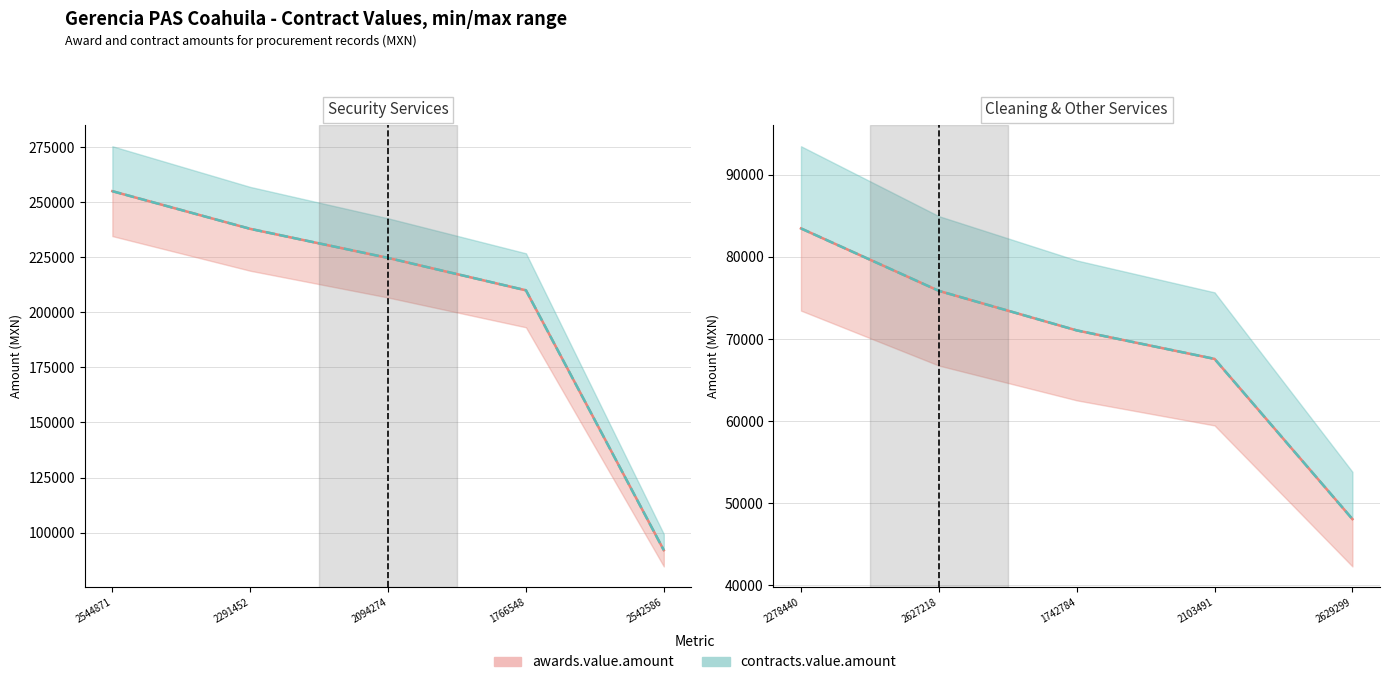

At 2629299, list the series in order from largest to smallest.

awards.value.amount, contracts.value.amount